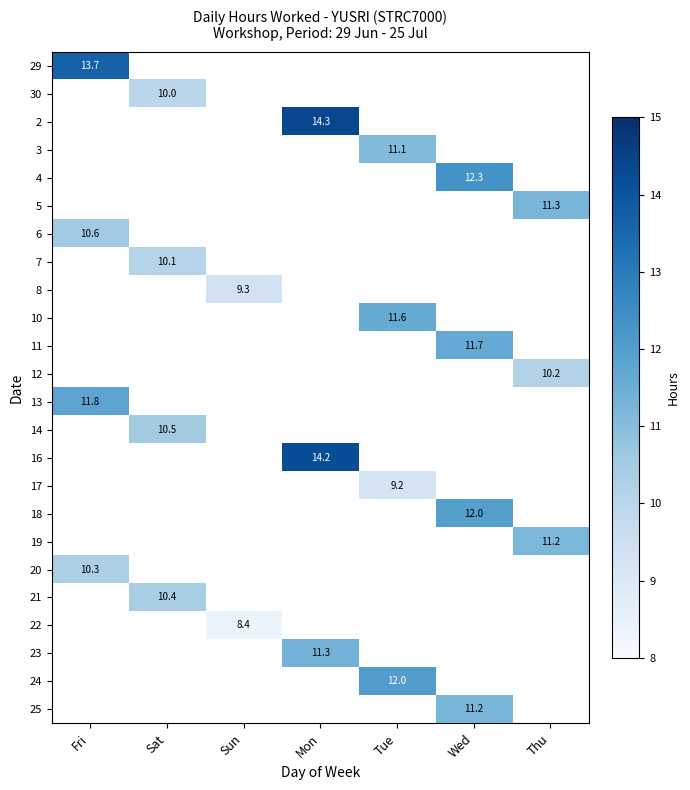

Which label corresponds to the smallest value in the chart?

Sun